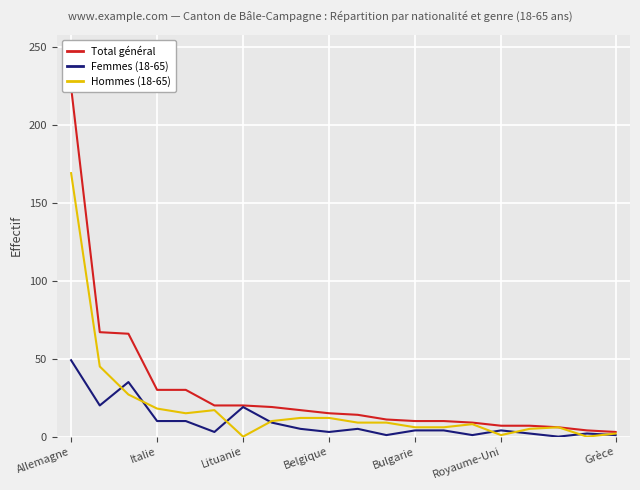

At which label does Total général first exceed 15?

Allemagne